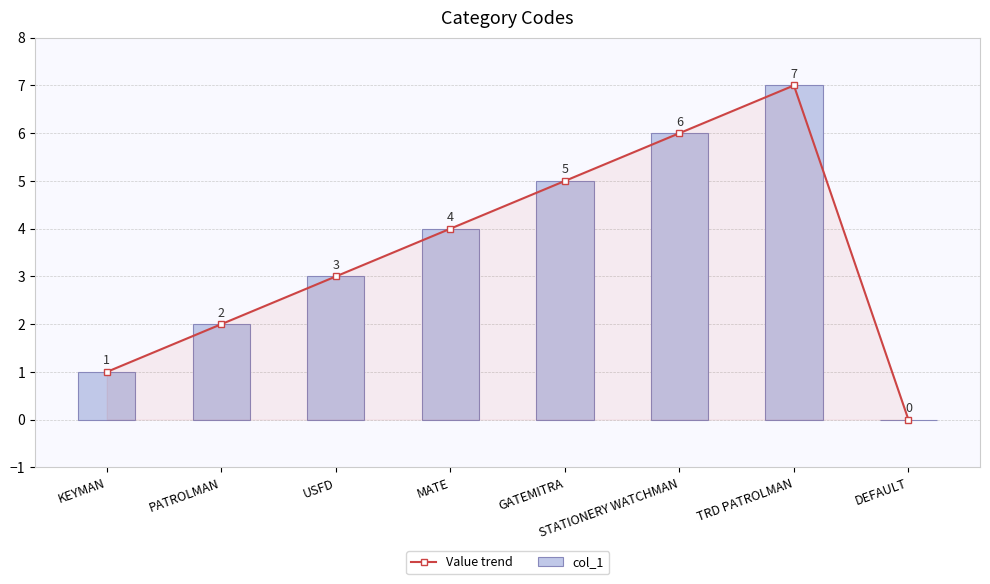

Which series has the largest total across all categories?

Value trend